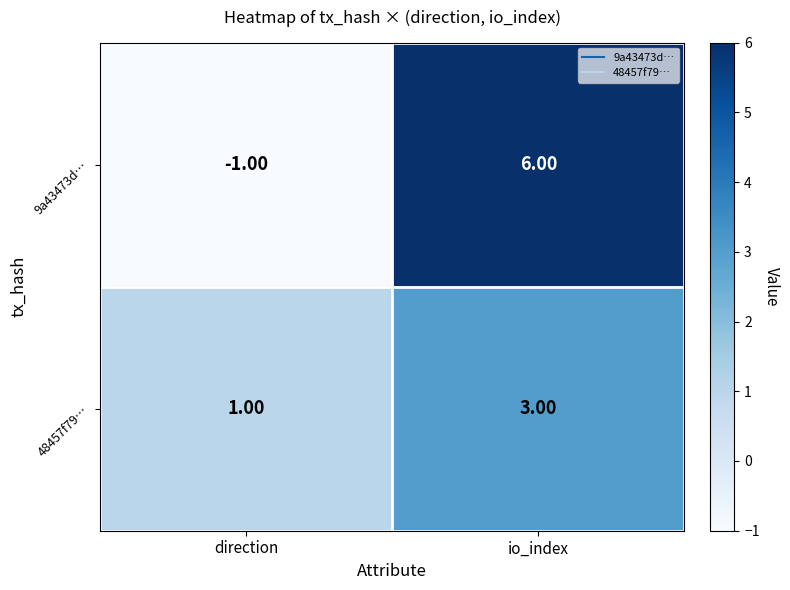

Count the number of data series in this chart.

2